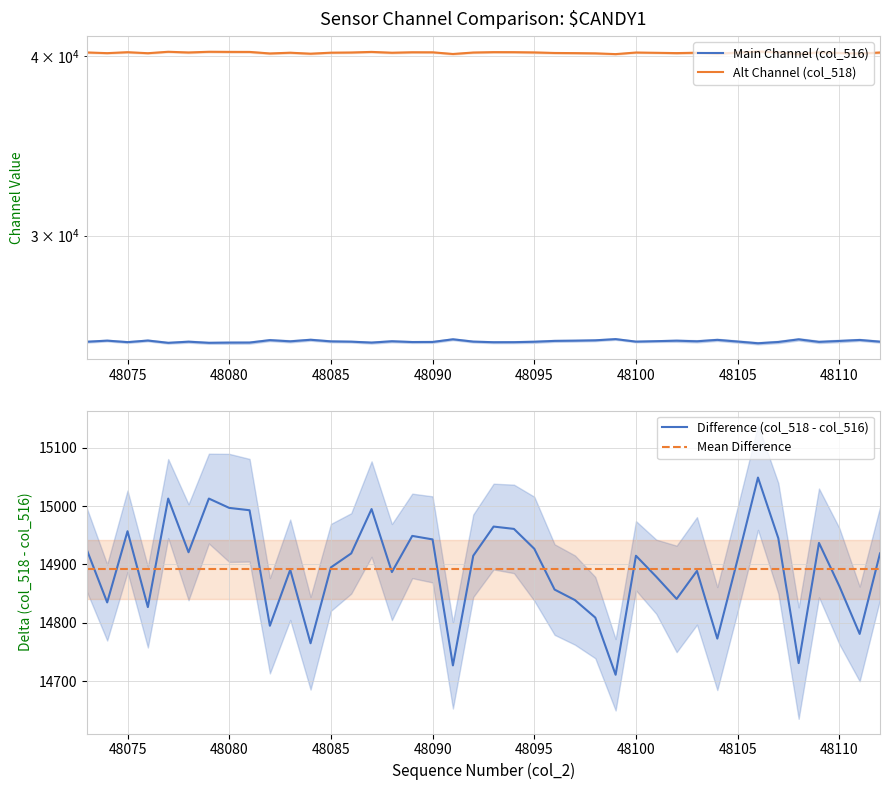

What is the highest value of the Difference (col_518 - col_516) series?

15049.0